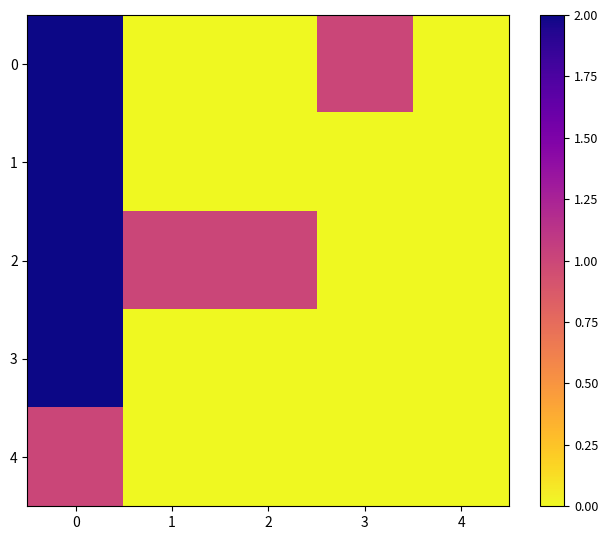

What is the greatest value displayed?

5